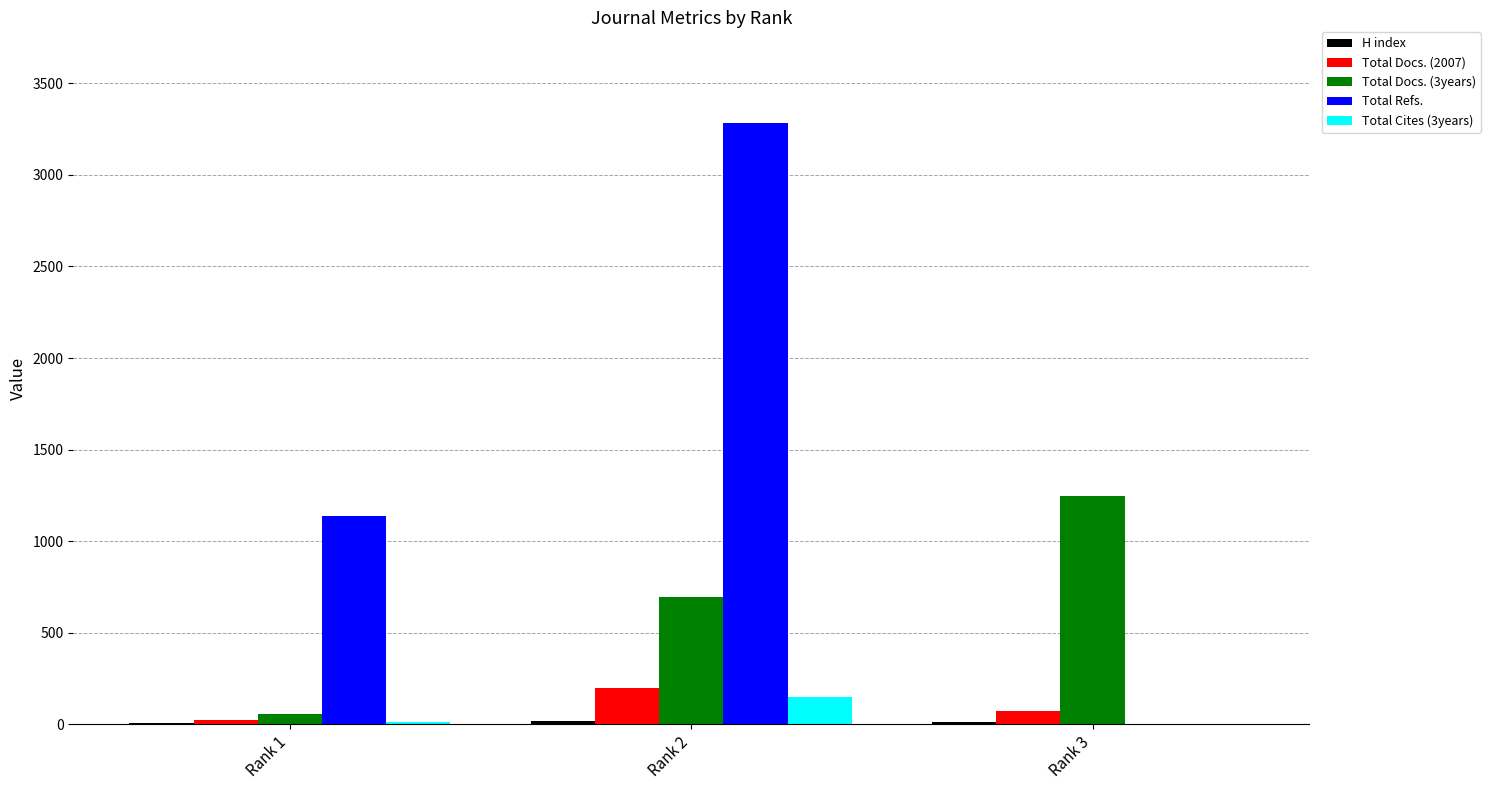

Does the chart contain stacked bars?

No